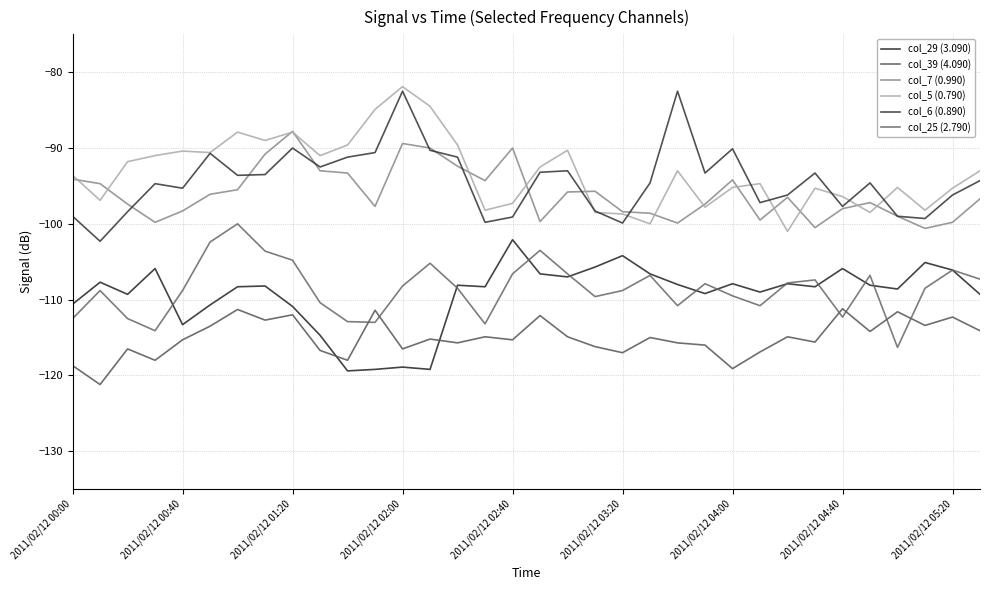

Reading left to right, list all the values displayed in this chart.

col_29 (3.090): -110.6	-107.7	-109.3	-105.9	-113.3	-110.7	-108.3	-108.2	-110.9	-114.7	-119.4	-119.2	-118.9	-119.2	-108.1	-108.3	-102.1	-106.6	-107.0	-105.7	-104.2	-106.6	-108.0	-109.2	-107.9	-109.0	-107.9	-108.3	-105.9	-108.1	-108.6	-105.1	-106.1	-109.3
col_39 (4.090): -118.7	-121.2	-116.5	-118.0	-115.3	-113.5	-111.3	-112.7	-112.0	-116.7	-118.0	-111.4	-116.5	-115.2	-115.7	-114.9	-115.3	-112.1	-114.9	-116.2	-117.0	-115.0	-115.7	-116.0	-119.1	-116.9	-114.9	-115.6	-111.2	-114.2	-111.6	-113.4	-112.3	-114.1
col_7 (0.990): -94.1	-94.7	-97.4	-99.8	-98.3	-96.1	-95.5	-90.8	-87.8	-93.0	-93.3	-97.7	-89.4	-90.0	-92.4	-94.3	-90.0	-99.7	-95.8	-95.7	-98.4	-98.6	-99.9	-97.4	-94.2	-99.5	-96.5	-100.5	-98.0	-97.2	-99.0	-100.6	-99.8	-96.7
col_5 (0.790): -93.6	-96.9	-91.8	-91.0	-90.4	-90.6	-87.9	-89.0	-87.9	-91.0	-89.6	-84.9	-81.9	-84.5	-89.6	-98.2	-97.3	-92.5	-90.3	-98.5	-98.7	-100.0	-93.0	-97.8	-95.2	-94.7	-101.0	-95.3	-96.4	-98.5	-95.2	-98.2	-95.3	-93.0
col_6 (0.890): -99.0	-102.3	-98.4	-94.7	-95.3	-90.7	-93.6	-93.5	-90.0	-92.5	-91.2	-90.6	-82.5	-90.3	-91.2	-99.8	-99.1	-93.2	-93.0	-98.3	-99.9	-94.6	-82.5	-93.3	-90.1	-97.2	-96.2	-93.3	-97.7	-94.6	-99.0	-99.3	-96.2	-94.3
col_25 (2.790): -112.5	-108.8	-112.5	-114.1	-108.8	-102.4	-100.0	-103.6	-104.8	-110.4	-112.9	-113.0	-108.2	-105.2	-108.5	-113.2	-106.6	-103.5	-106.6	-109.6	-108.8	-106.8	-110.8	-107.9	-109.5	-110.8	-107.8	-107.4	-112.3	-106.8	-116.3	-108.5	-106.1	-107.3